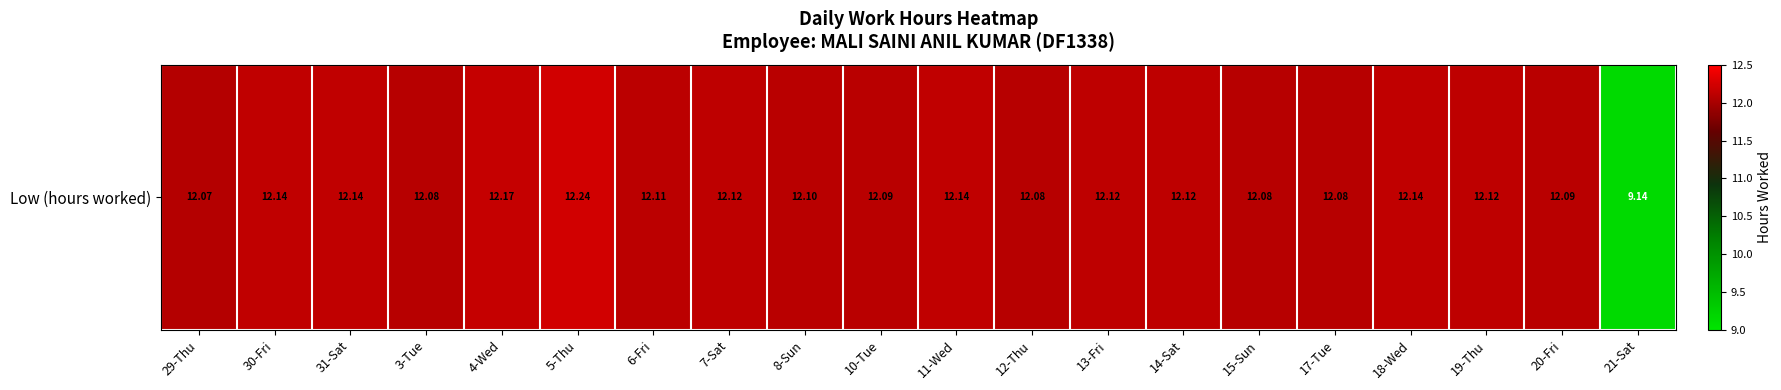

List the labels in order of value, smallest first.

21-Sat, 29-Thu, 3-Tue, 12-Thu, 15-Sun, 17-Tue, 10-Tue, 20-Fri, 8-Sun, 6-Fri, 7-Sat, 13-Fri, 14-Sat, 19-Thu, 30-Fri, 31-Sat, 11-Wed, 18-Wed, 4-Wed, 5-Thu